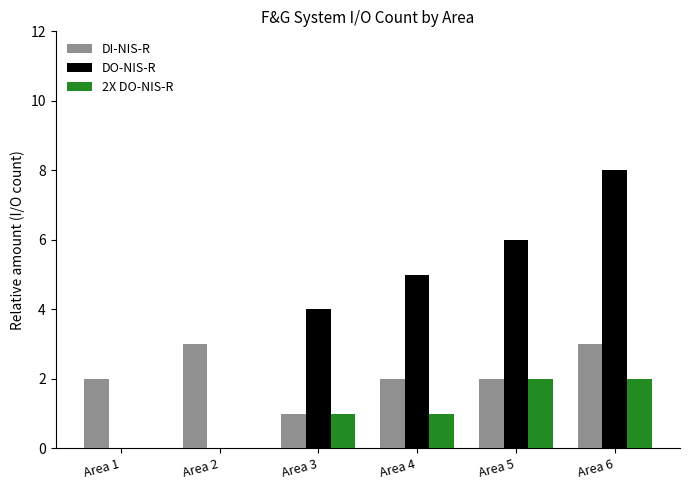

What is the difference between the DO-NIS-R values at Area 5 and Area 2?

6